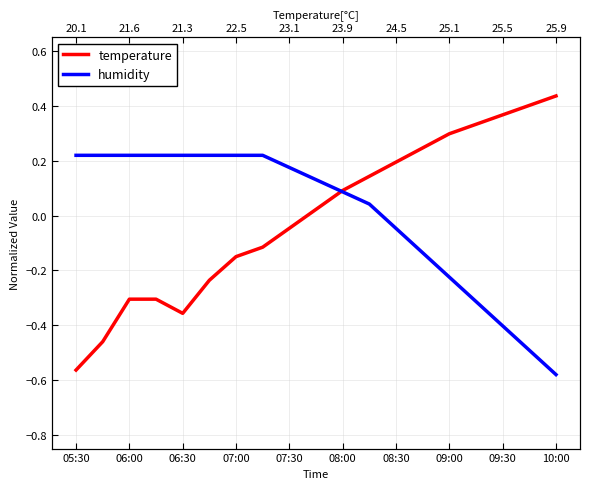

List the series in order of their peak value, highest first.

temperature, humidity